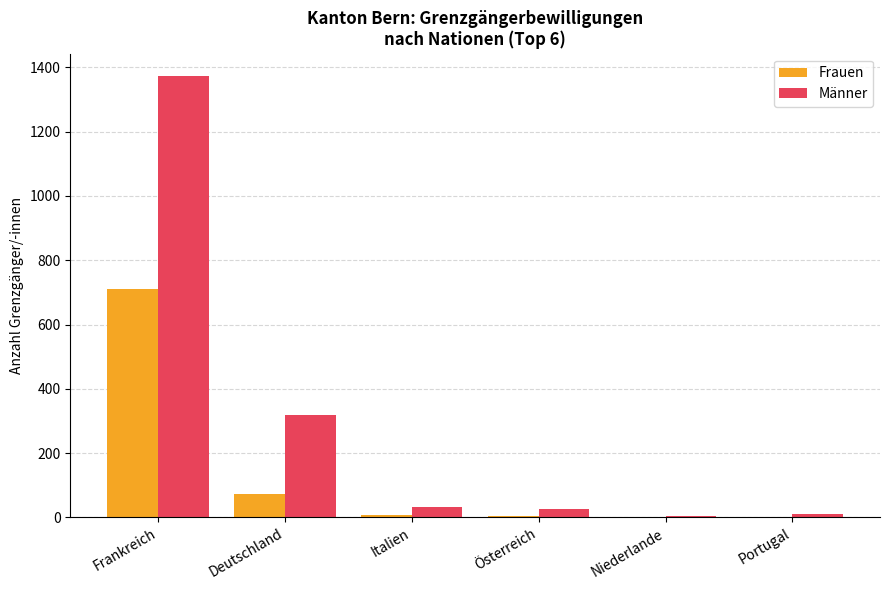

Between Deutschland and Österreich, which series saw the biggest shift?

Männer